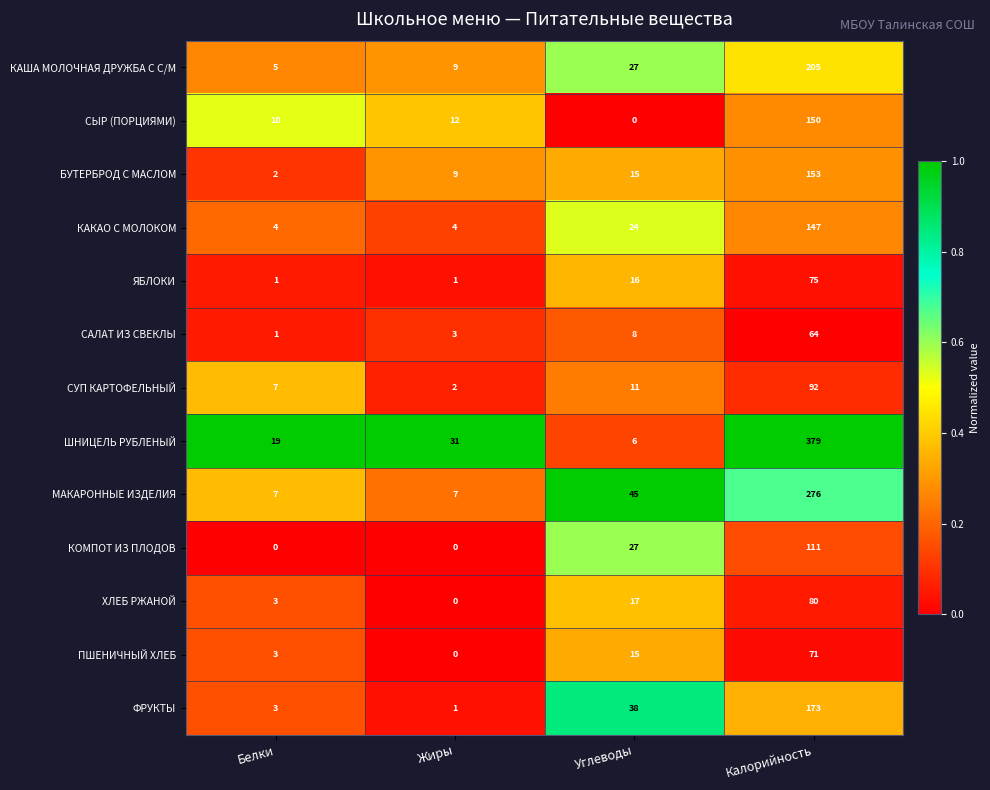

What value does the ШНИЦЕЛЬ РУБЛЕНЫЙ series have at Калорийность, to the nearest 10?

380